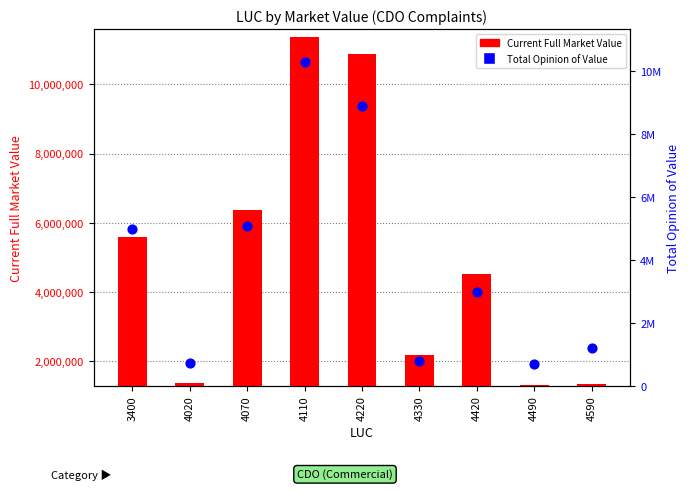

Which series has the largest total across all categories?

Current Full Market Value